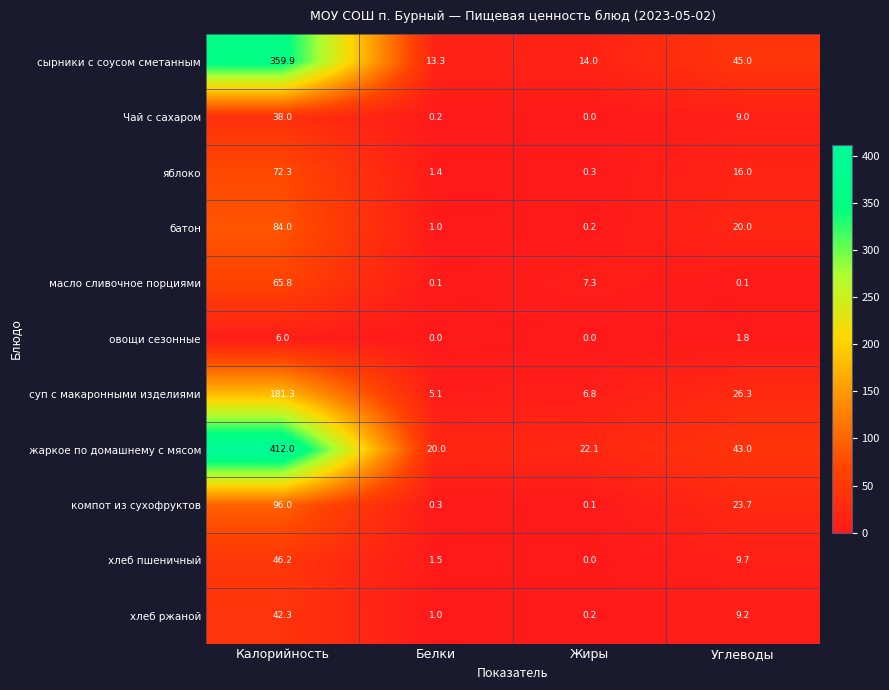

What is the difference between the хлеб ржаной values at Калорийность and Углеводы?

33.1